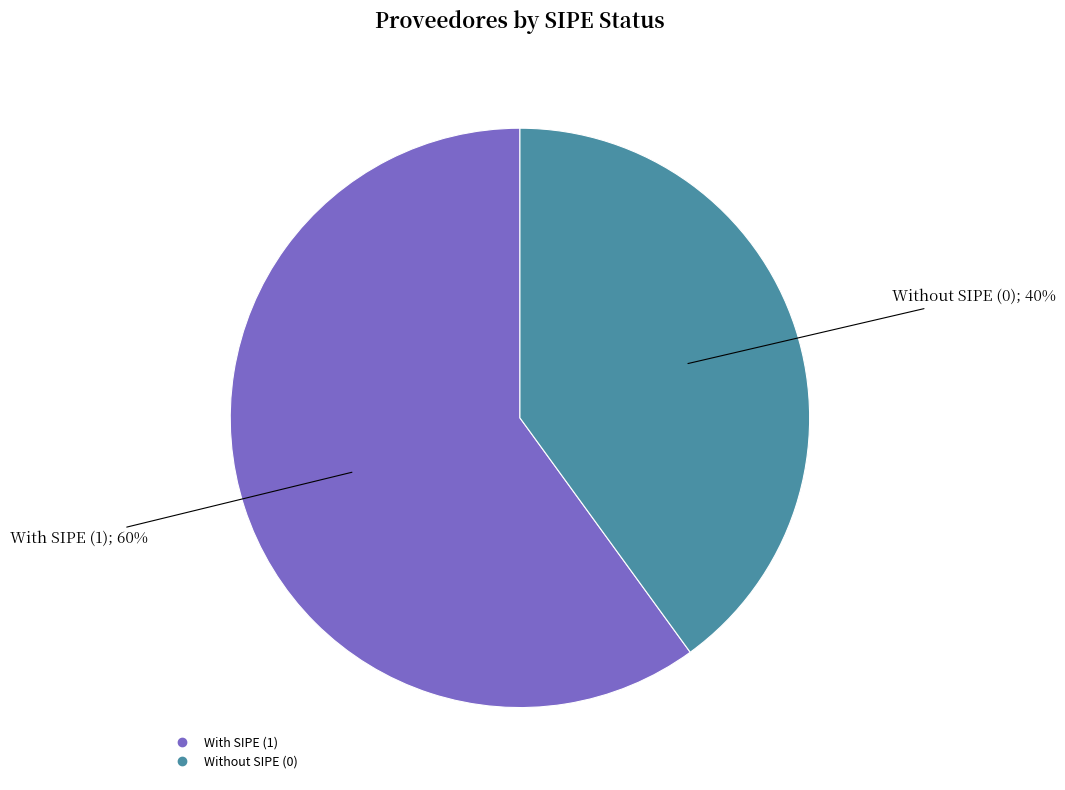

Is there any slice that represents more than half of the pie?

Yes